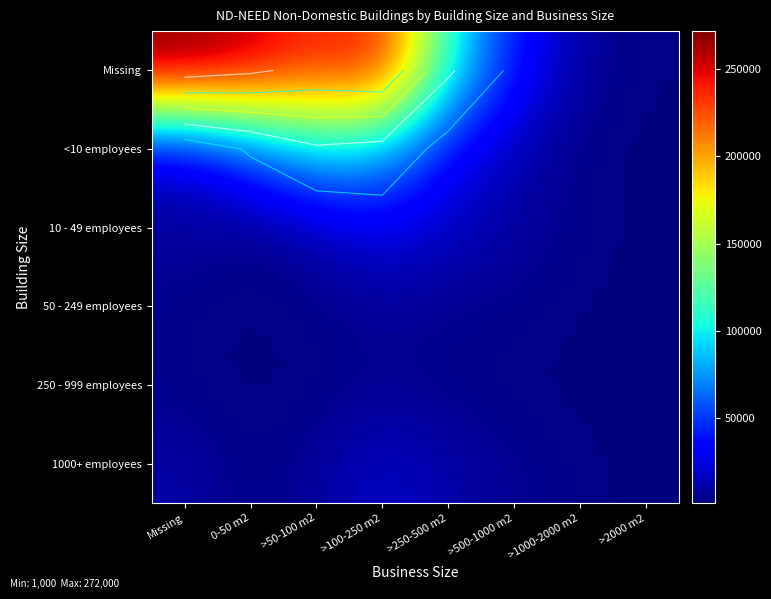

Rank the series by their maximum value, from highest to lowest.

Missing, <10 employees, 10 - 49 employees, 1000+ employees, 50 - 249 employees, 250 - 999 employees